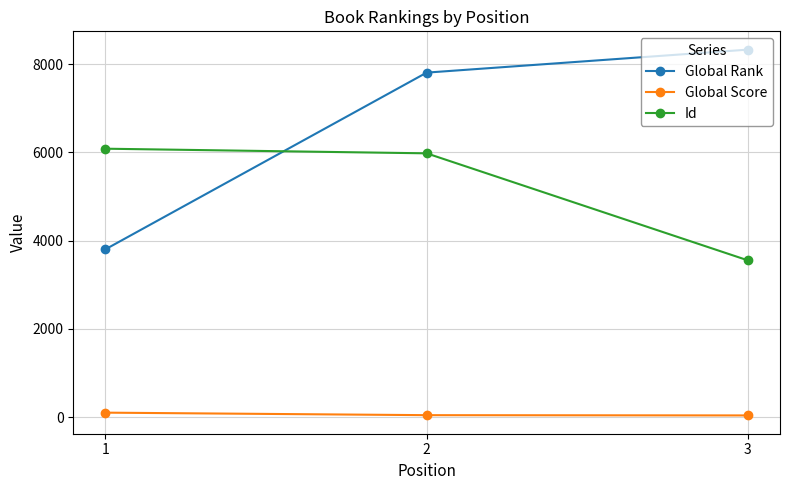

Where does the Global Score series first go above 45?

1